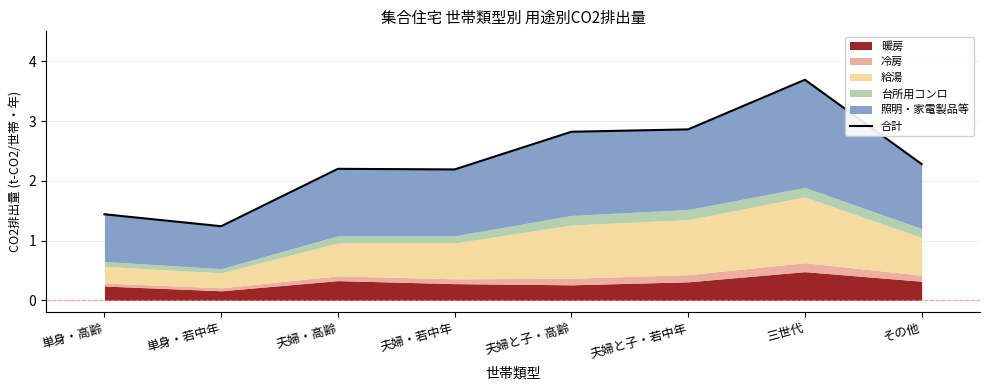

True or false: the data has more than 2 interior local peaks.

False